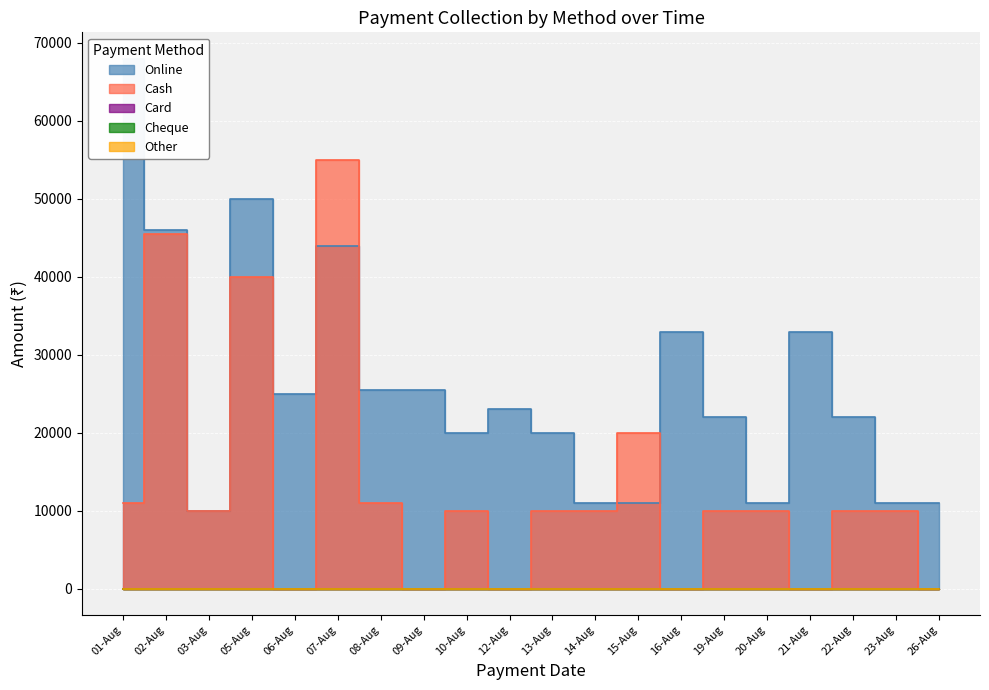

Reading left to right, transcribe all the data shown in this chart.

Online: Online=67961	Cash=45980	Card=9990	Cheque=49960	Other=24980	5=43960	6=25500	7=25500	8=19980	9=22990	10=19980	11=10990	12=10990	13=32970	14=21980	15=10990	16=32970	17=21980	18=10990	19=10990
Cash: Online=10990	Cash=45480	Card=9990	Cheque=39960	Other=0	5=54950	6=10990	7=0	8=9990	9=0	10=9990	11=9990	12=19980	13=0	14=9990	15=9990	16=0	17=9990	18=9990	19=0
Card: Online=0	Cash=0	Card=0	Cheque=0	Other=0	5=0	6=0	7=0	8=0	9=0	10=0	11=0	12=0	13=0	14=0	15=0	16=0	17=0	18=0	19=0
Cheque: Online=0	Cash=0	Card=0	Cheque=0	Other=0	5=0	6=0	7=0	8=0	9=0	10=0	11=0	12=0	13=0	14=0	15=0	16=0	17=0	18=0	19=0
Other: Online=0	Cash=0	Card=0	Cheque=0	Other=0	5=0	6=0	7=0	8=0	9=0	10=0	11=0	12=0	13=0	14=0	15=0	16=0	17=0	18=0	19=0